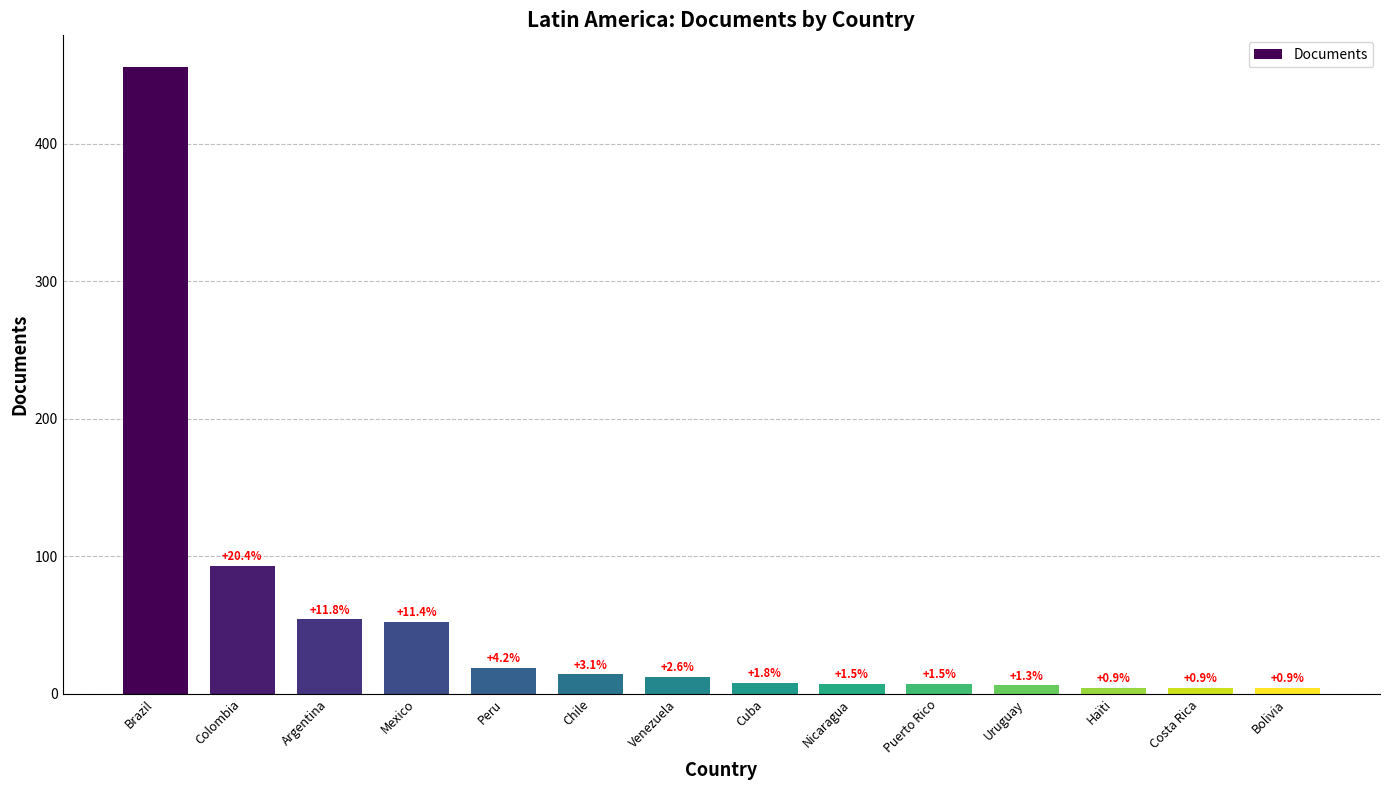

Between Chile and Brazil, which is larger?

Brazil